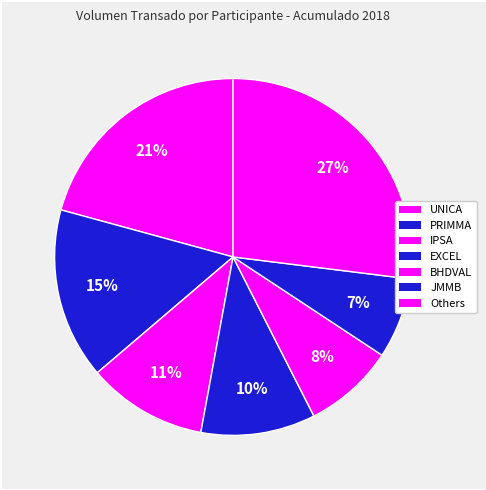

How many segments does this pie chart have?

7